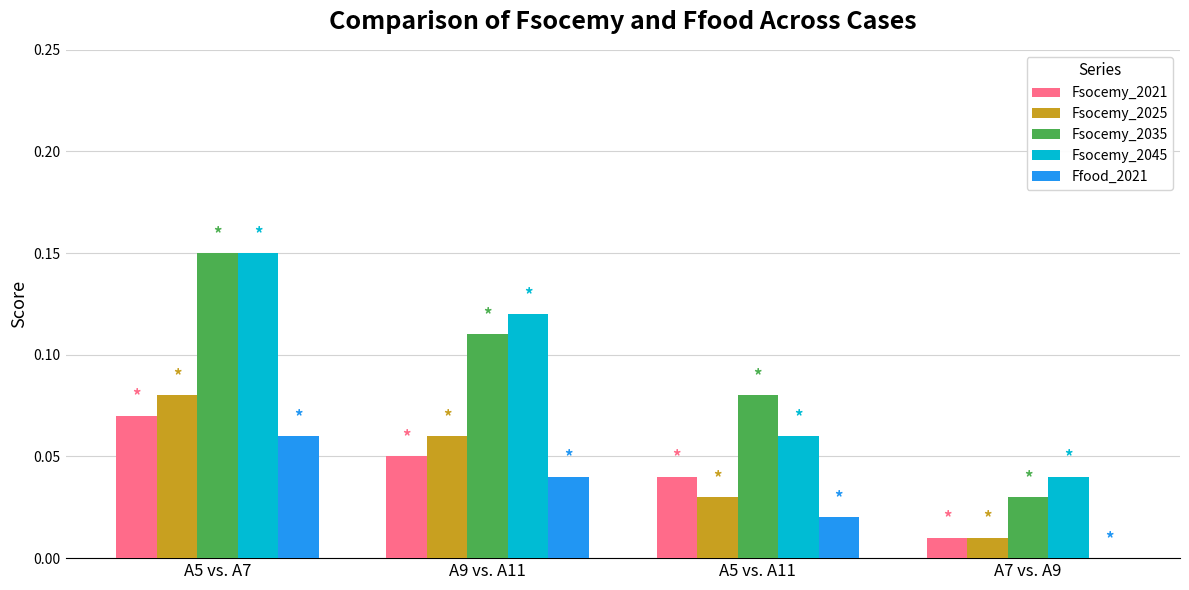

Which label corresponds to the largest value in the chart?

A5 vs. A7